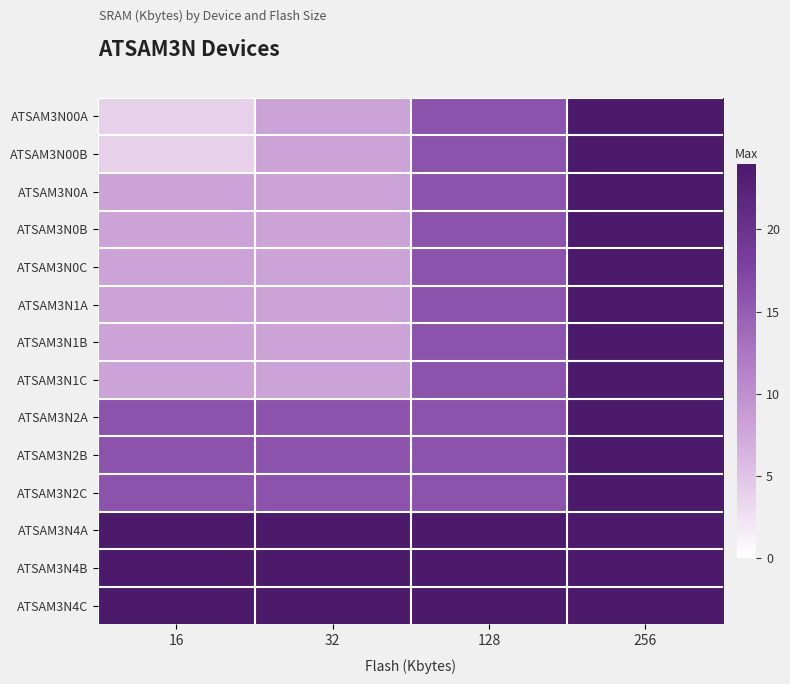

Reading left to right, what are all the values shown in this chart?

ATSAM3N00A: 16=4	32=8	128=16	256=24
ATSAM3N00B: 16=4	32=8	128=16	256=24
ATSAM3N0A: 16=8	32=8	128=16	256=24
ATSAM3N0B: 16=8	32=8	128=16	256=24
ATSAM3N0C: 16=8	32=8	128=16	256=24
ATSAM3N1A: 16=8	32=8	128=16	256=24
ATSAM3N1B: 16=8	32=8	128=16	256=24
ATSAM3N1C: 16=8	32=8	128=16	256=24
ATSAM3N2A: 16=16	32=16	128=16	256=24
ATSAM3N2B: 16=16	32=16	128=16	256=24
ATSAM3N2C: 16=16	32=16	128=16	256=24
ATSAM3N4A: 16=24	32=24	128=24	256=24
ATSAM3N4B: 16=24	32=24	128=24	256=24
ATSAM3N4C: 16=24	32=24	128=24	256=24